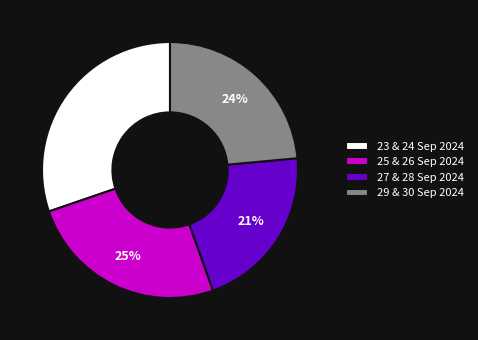

How many slices are in this pie chart?

4